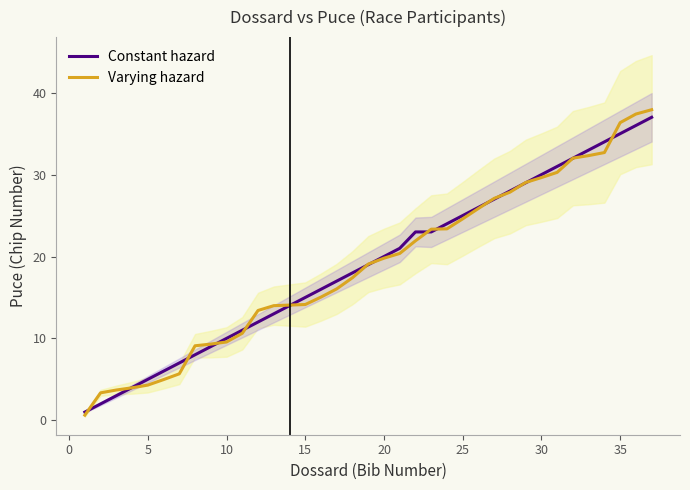

Which series has the largest total across all categories?

Constant hazard